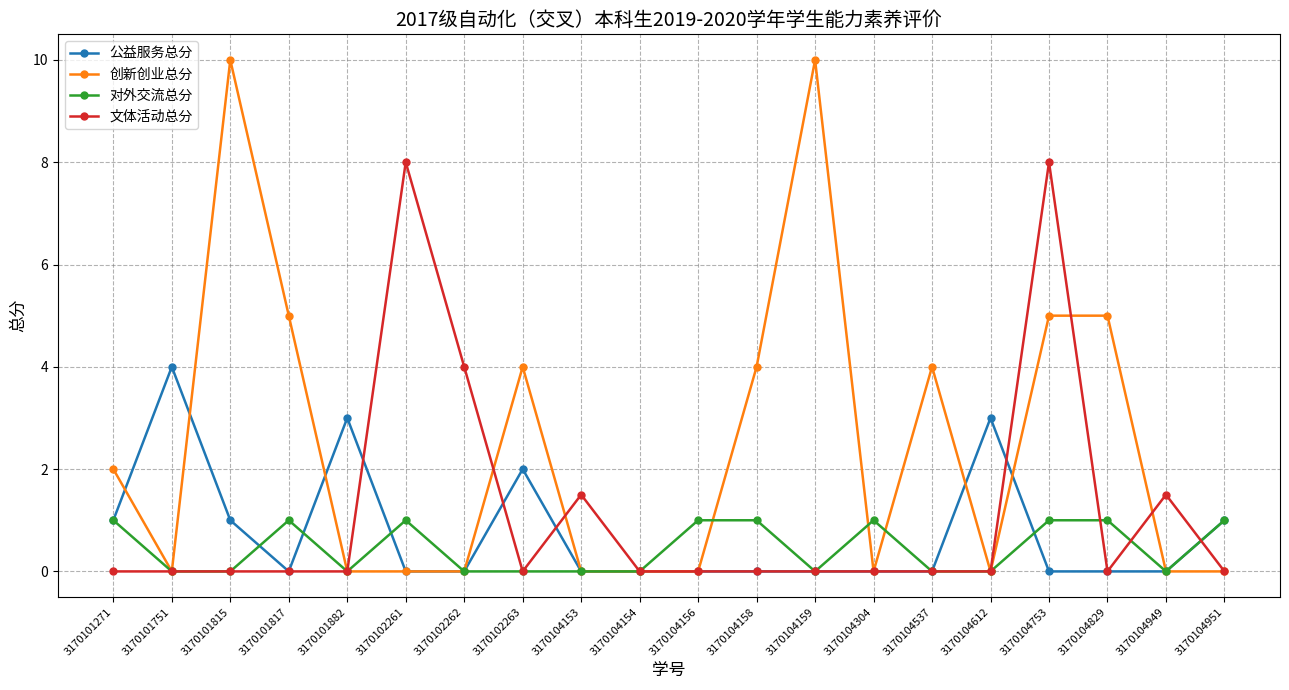

Count the number of data series in this chart.

4